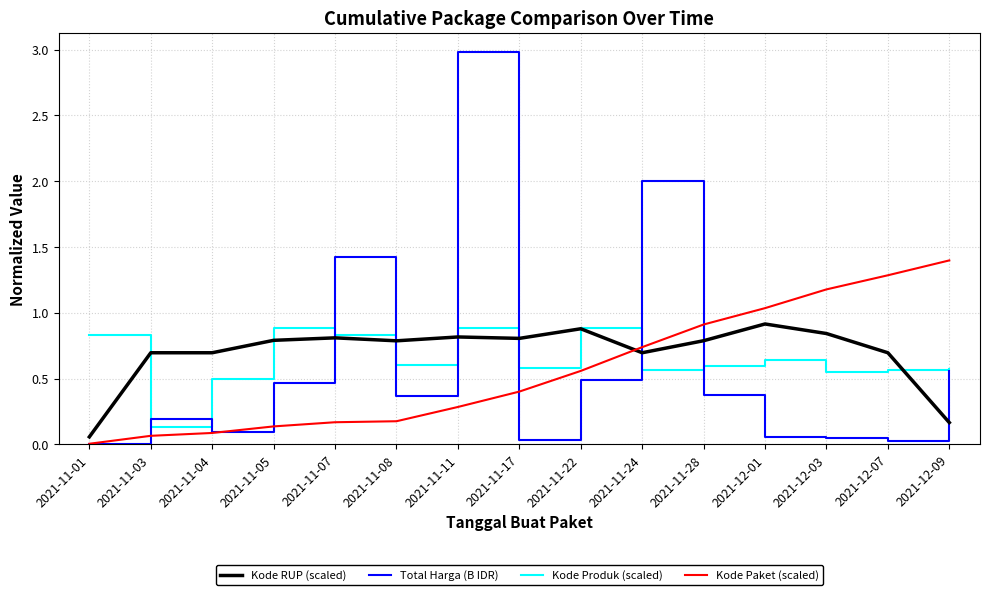

After their last crossing, which series has the higher values: Kode RUP (scaled) or Total Harga (B IDR)?

Total Harga (B IDR)